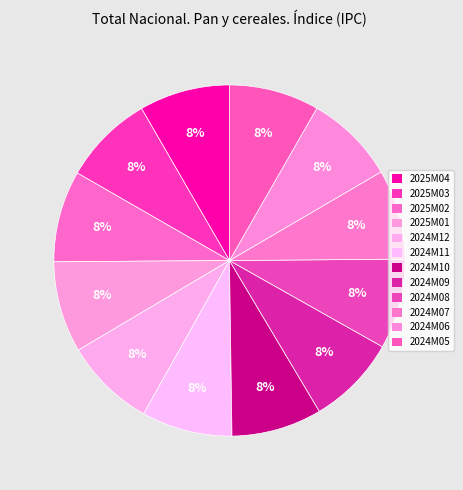

Count the number of slices in the pie.

12